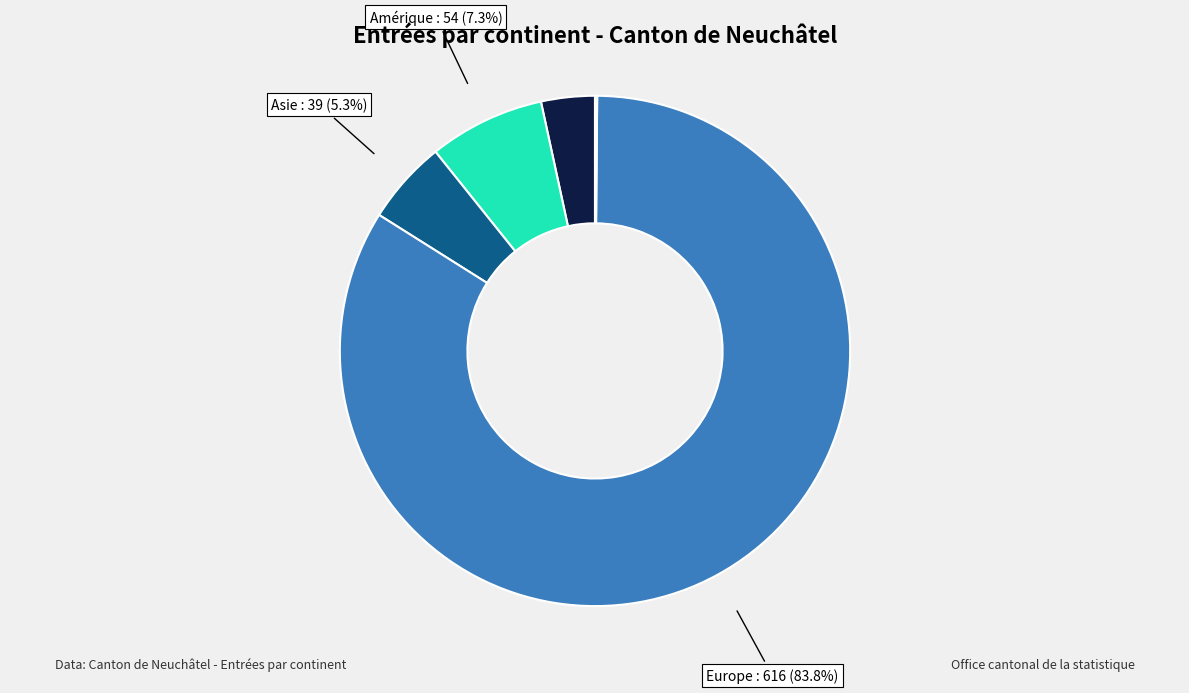

Is there any slice that represents more than half of the pie?

Yes